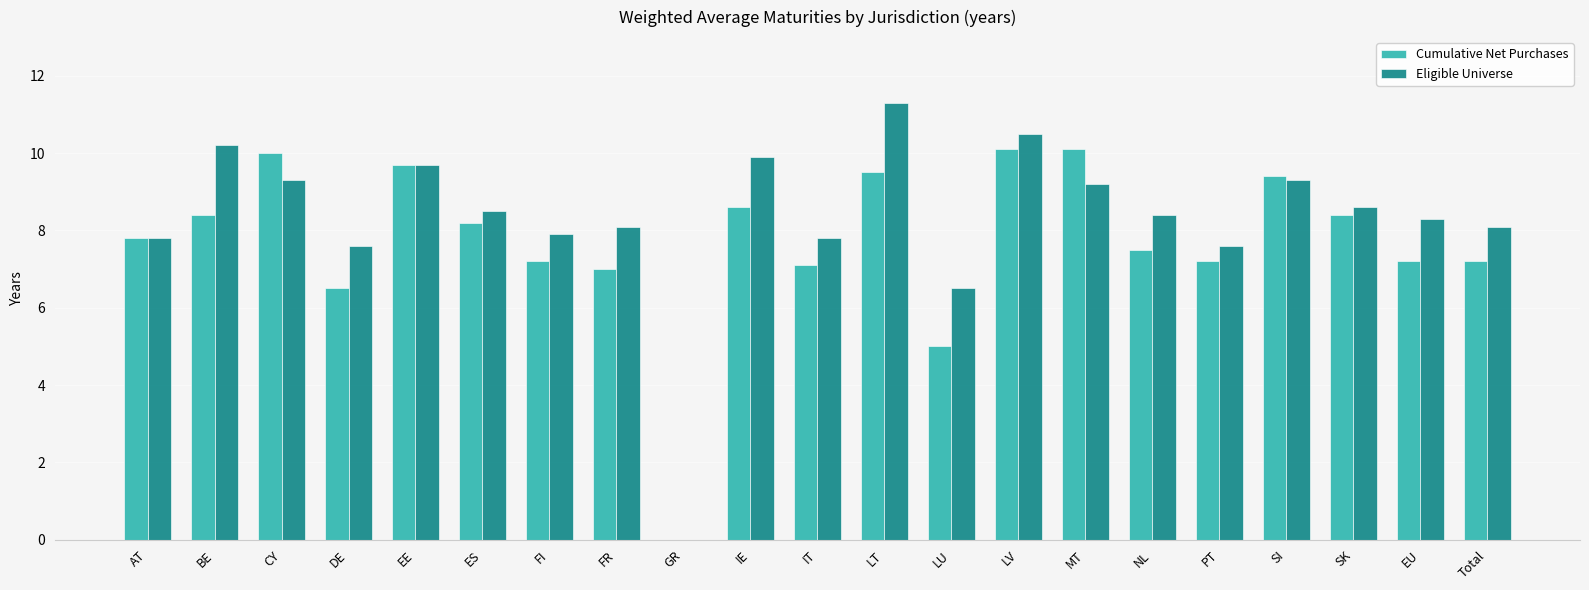

The Cumulative Net Purchases series shows 14.0 at BE. True or false?

False